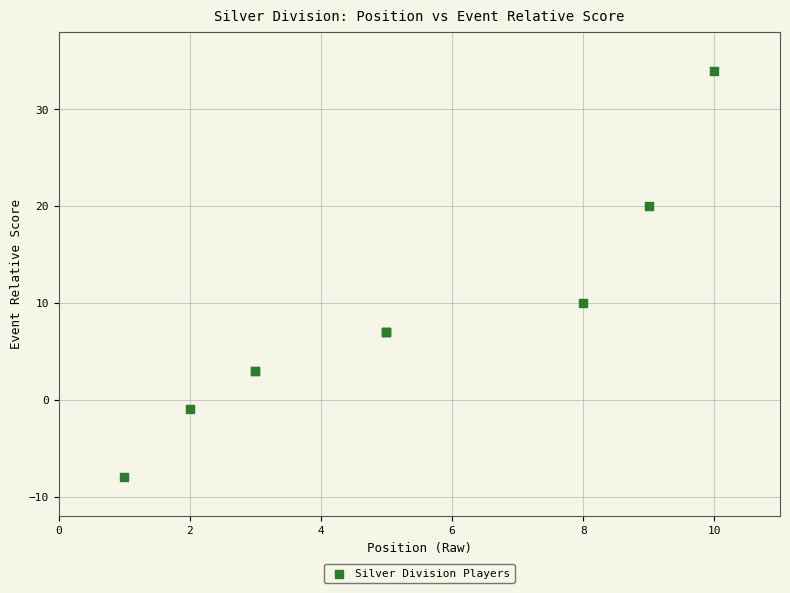

What Y value in the scatter plot is closest to 13?

10